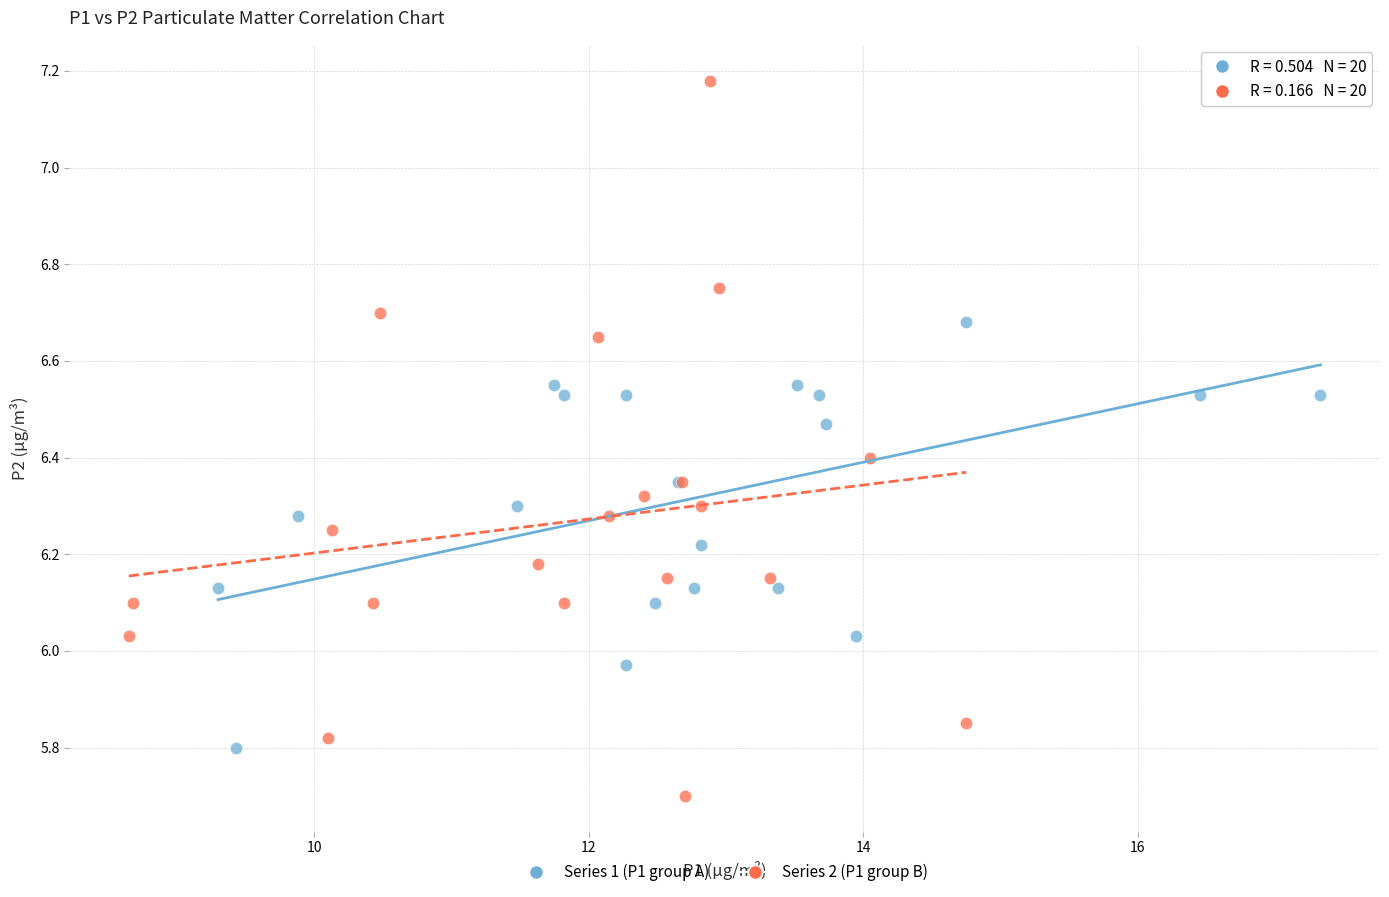

Which series reaches the minimum Y coordinate?

Series 2 (P1 group B)